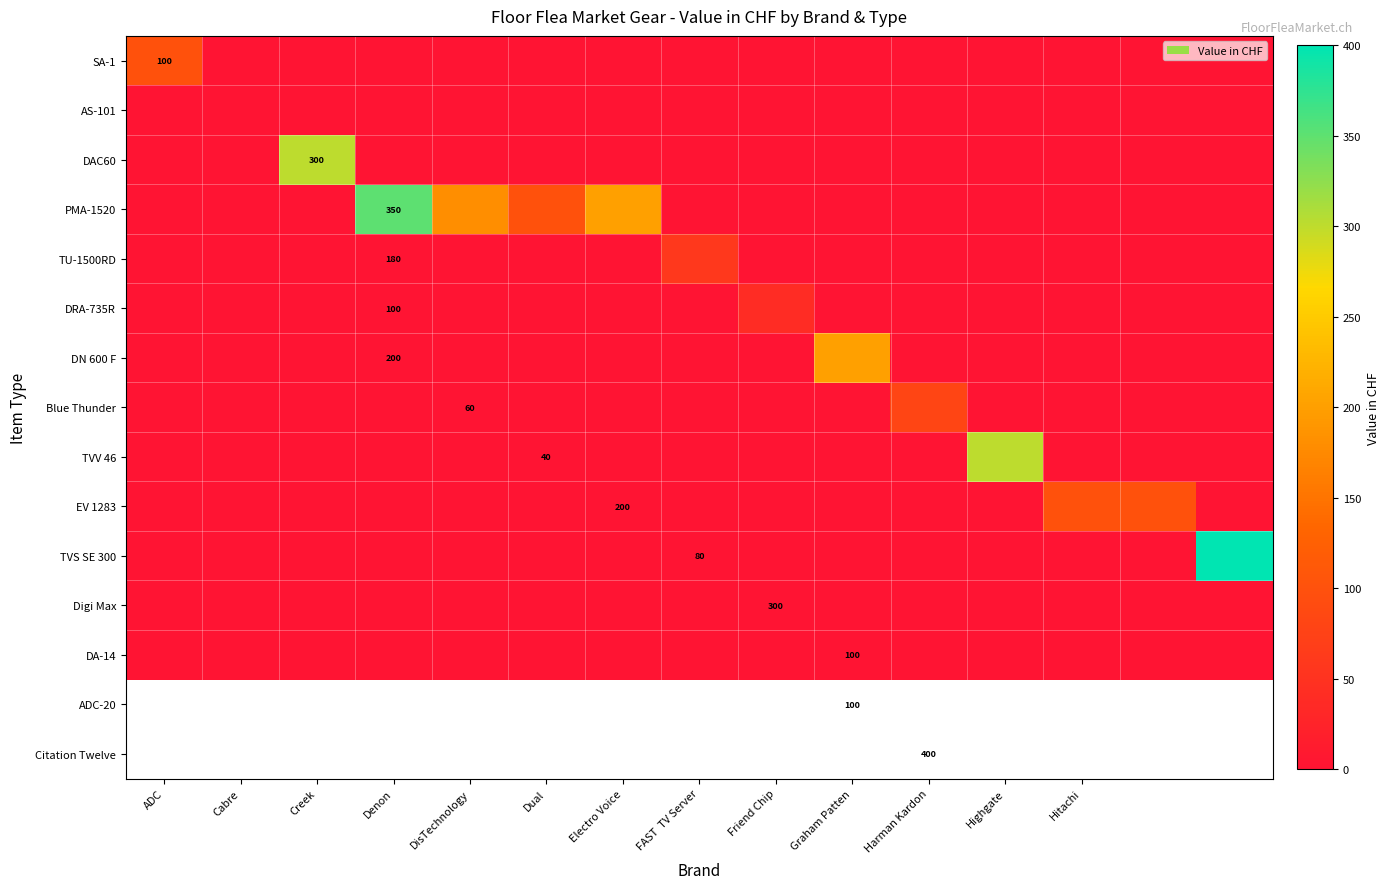

Which category has the highest value in the TU-1500RD series?

FAST TV Server